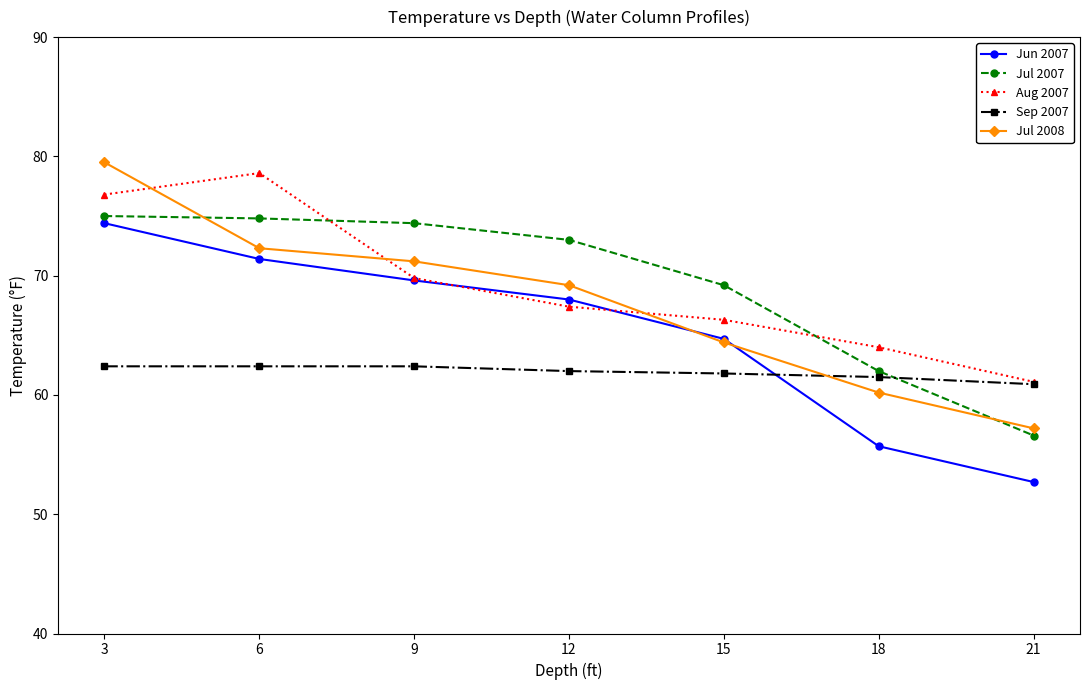

Between 3 and 15, which series saw the biggest shift?

Jul 2008